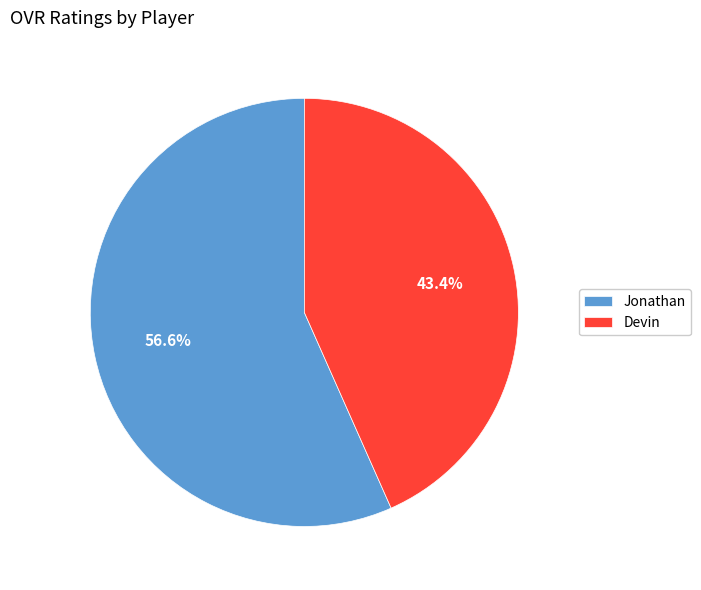

How many slices are in this pie chart?

2